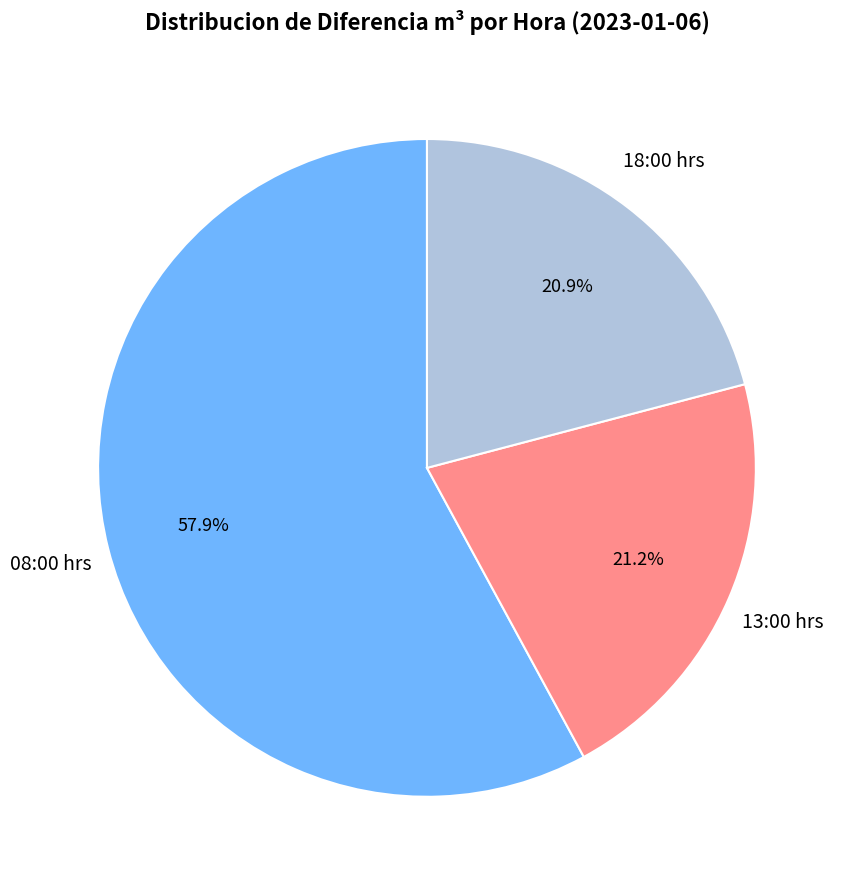

Does any single category account for the majority?

Yes